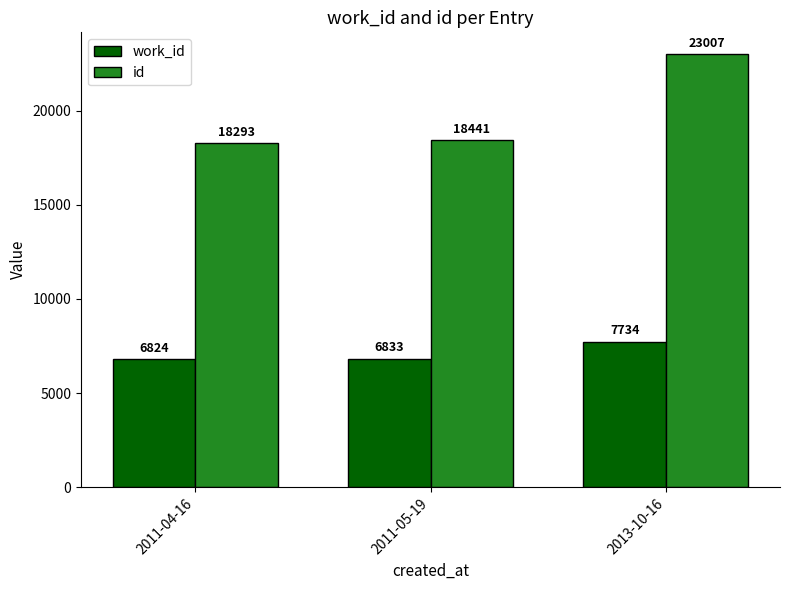

At which category is the sum across all series the highest?

2013-10-16